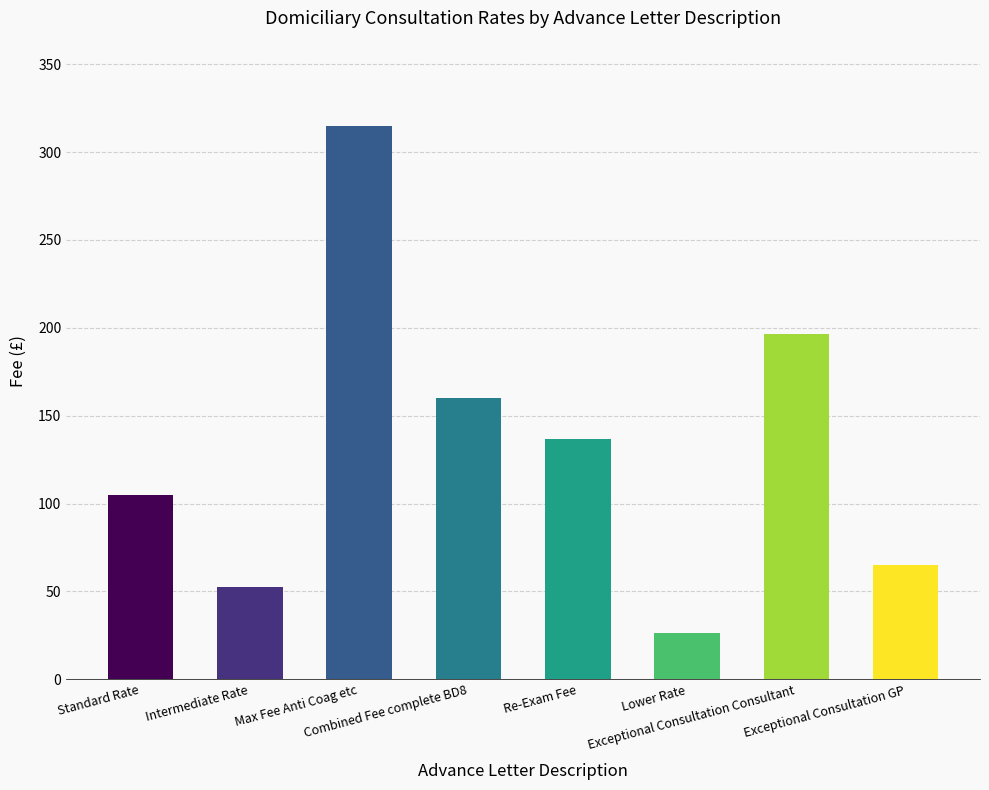

What is the difference between the maximum and second lowest values?

262.2